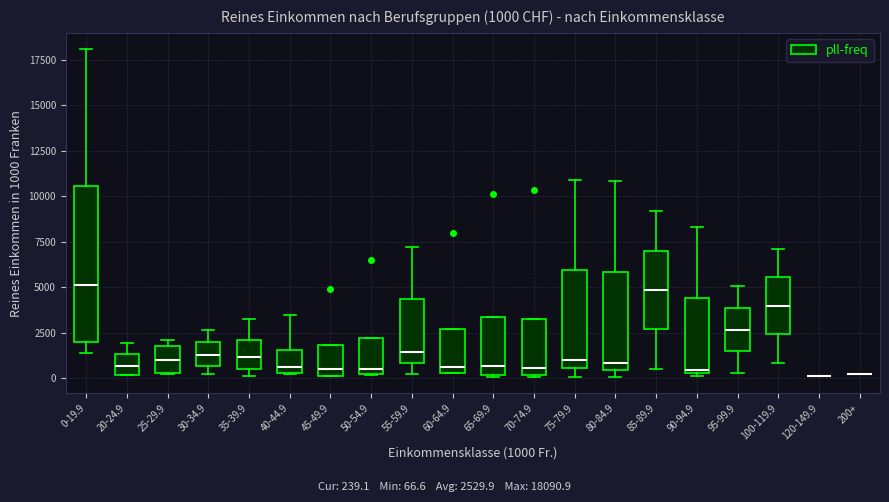

Which box is the tallest, from its lower edge to its upper edge?

0-19.9